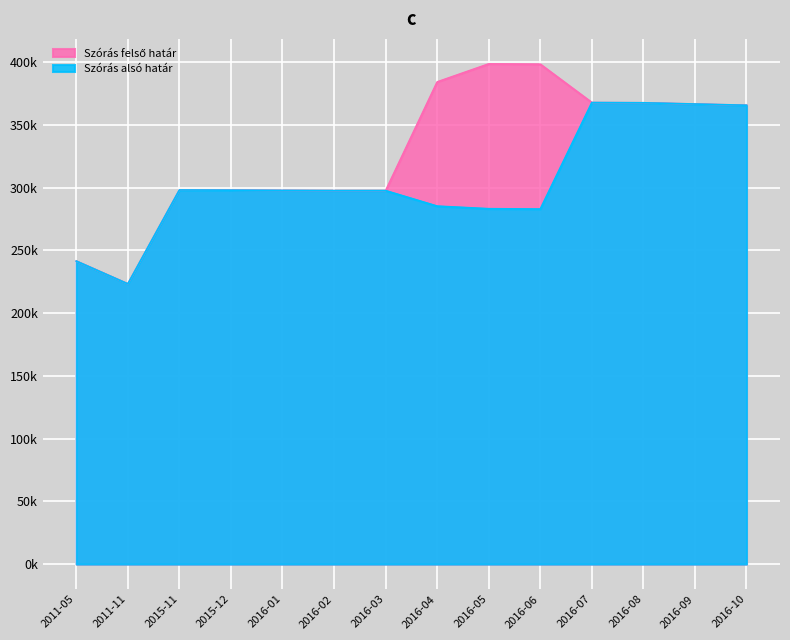

Which series changed the most between 2016-01 and 2016-07?

Szórás alsó határ